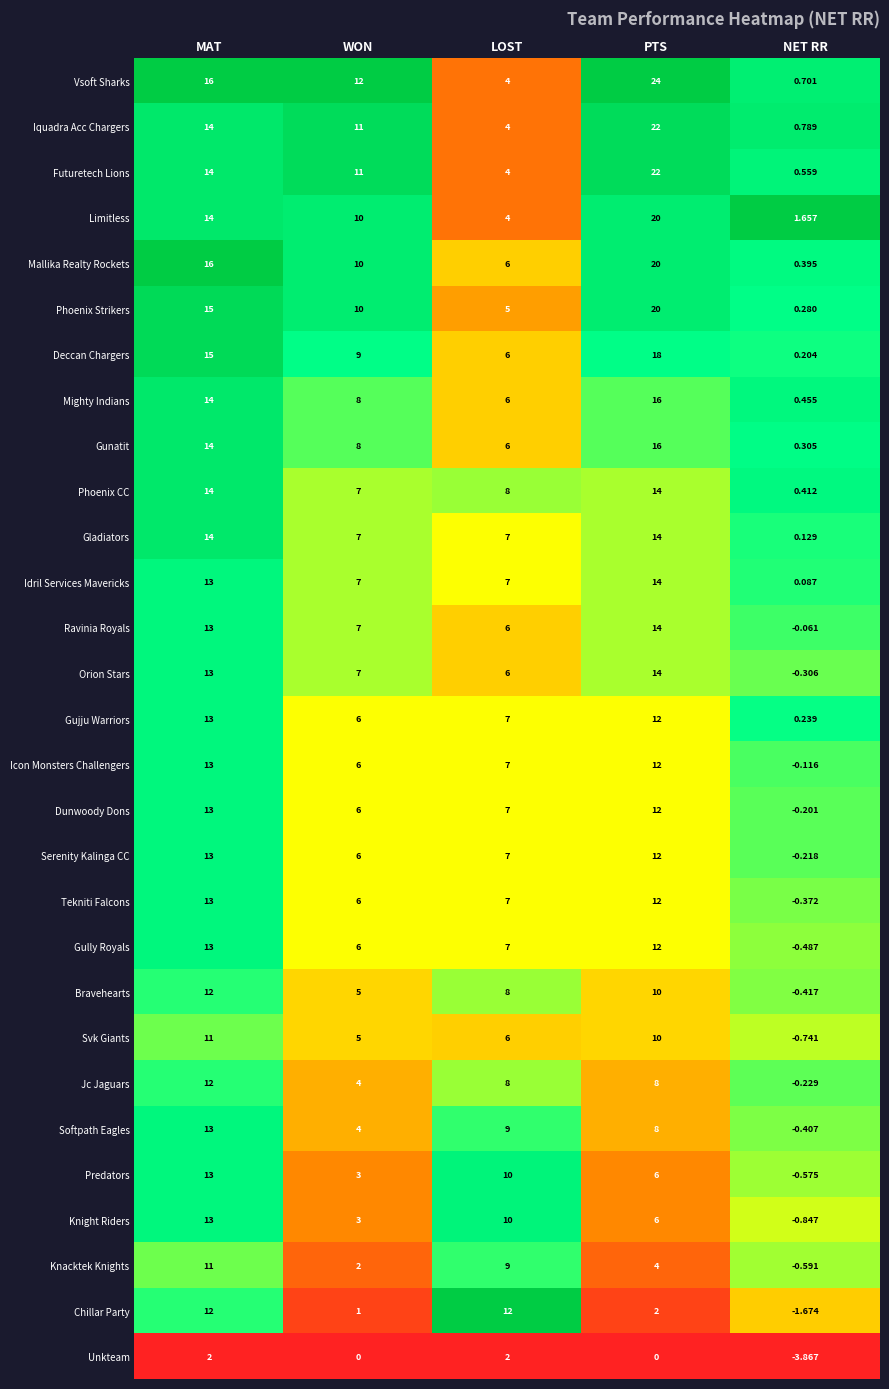

Which category has the highest value in the Tekniti Falcons series?

MAT